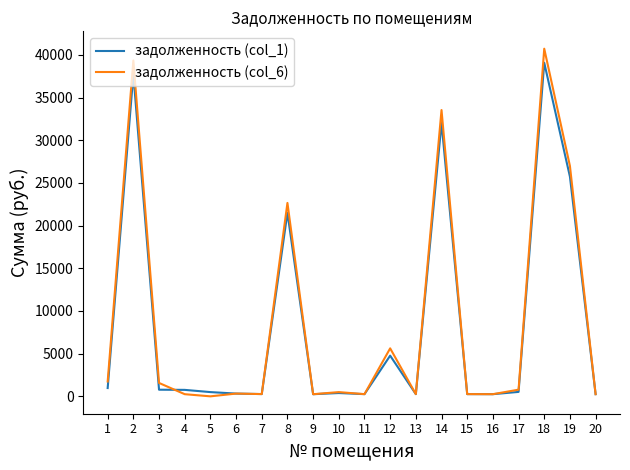

Which series has the widest spread of values?

задолженность (col_6)